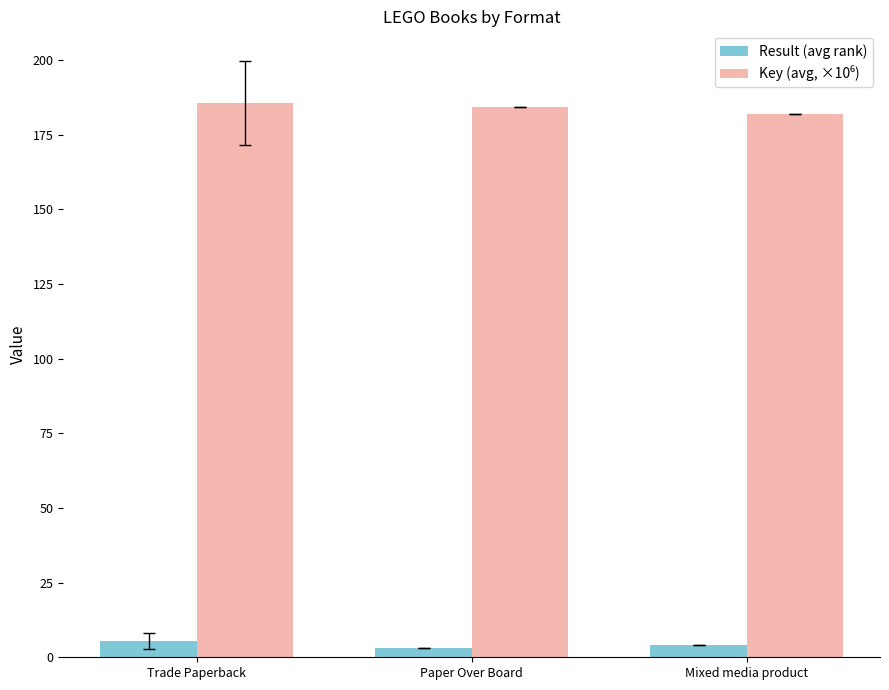

What is the maximum value shown in the chart?

185.6